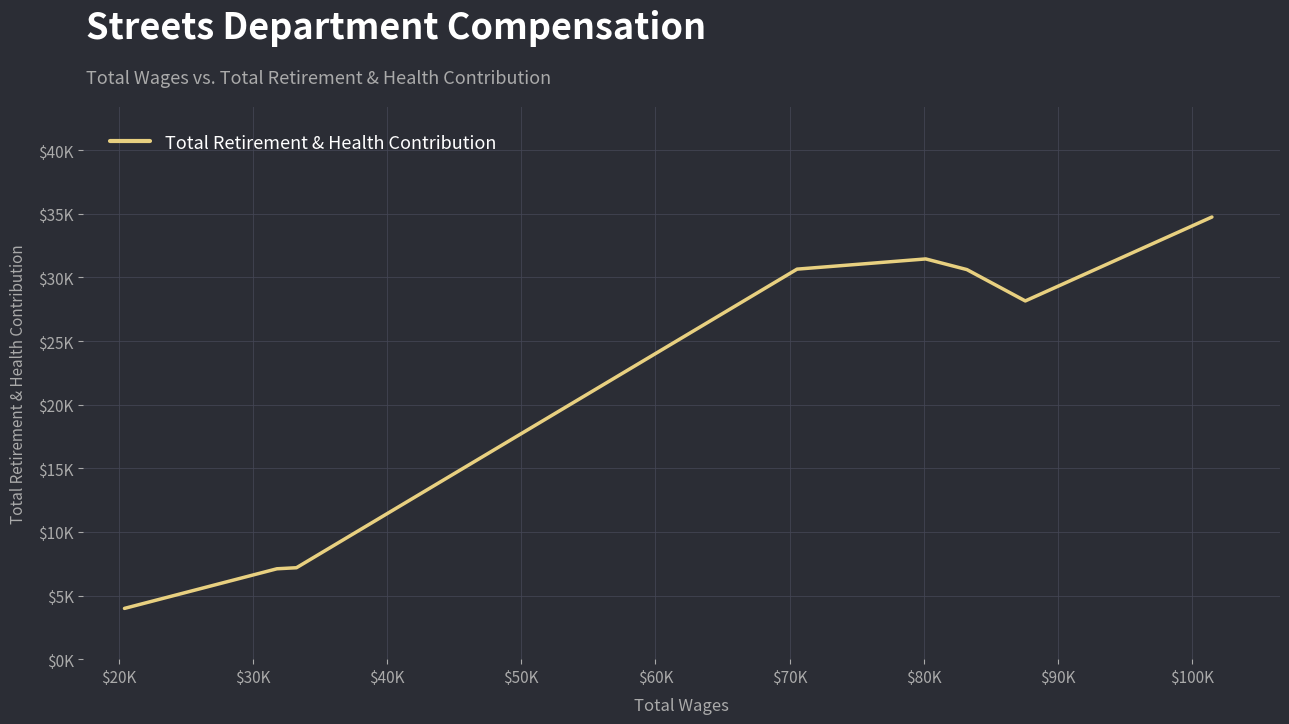

What is the maximum value shown in the chart?

34749